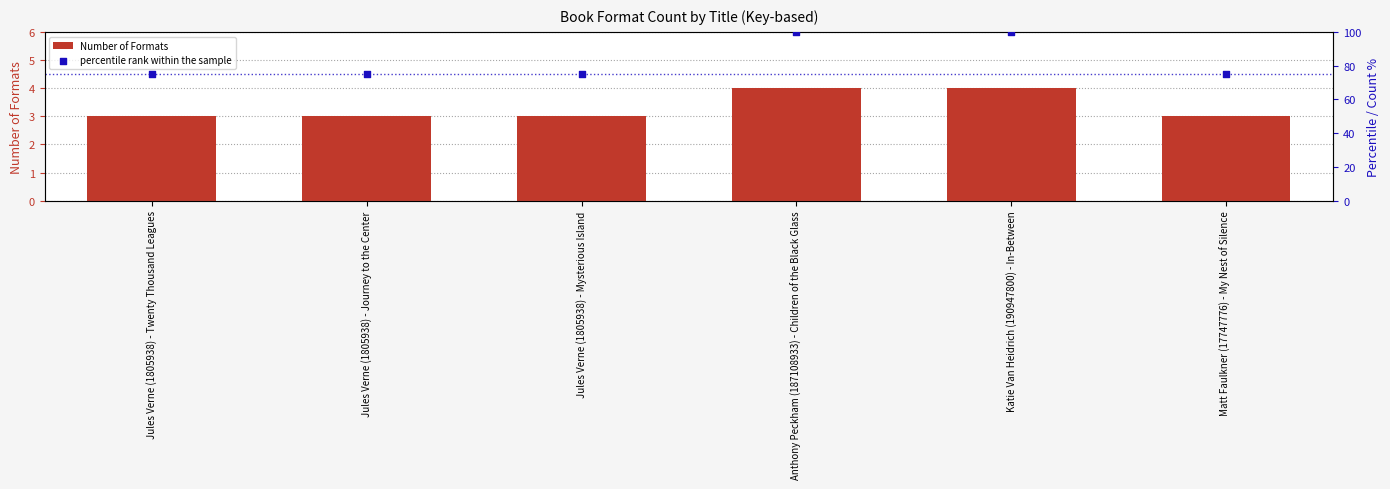

What is the total value across all series at Jules Verne (1805938) - Mysterious Island?

78